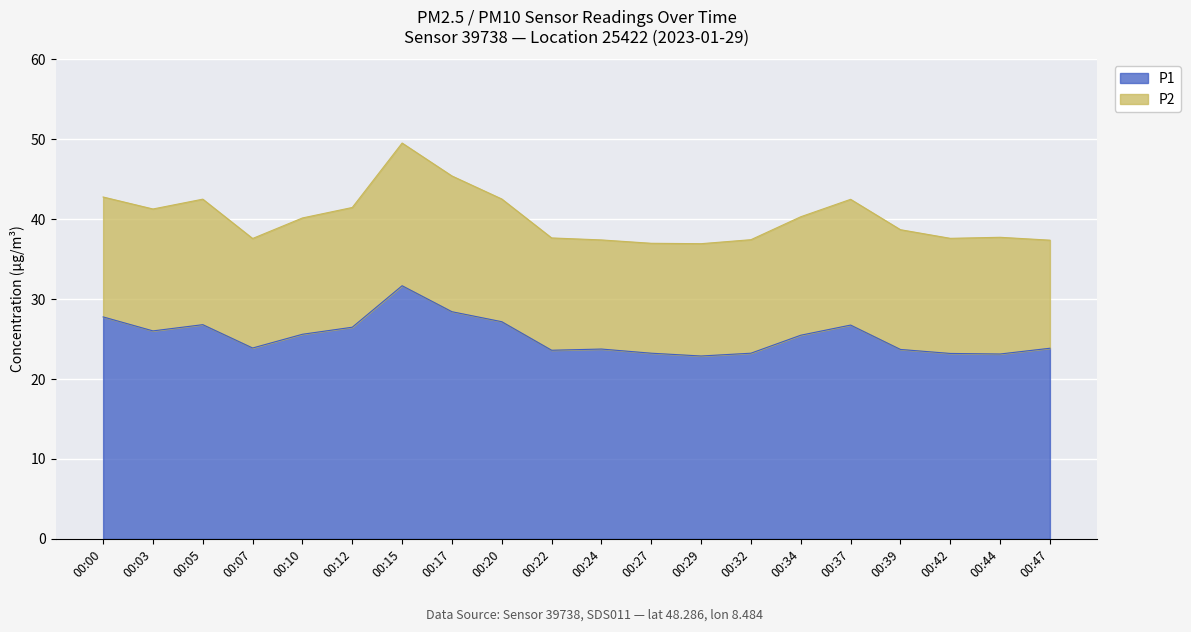

The P1 series shows 37.0 at 00:37. True or false?

False